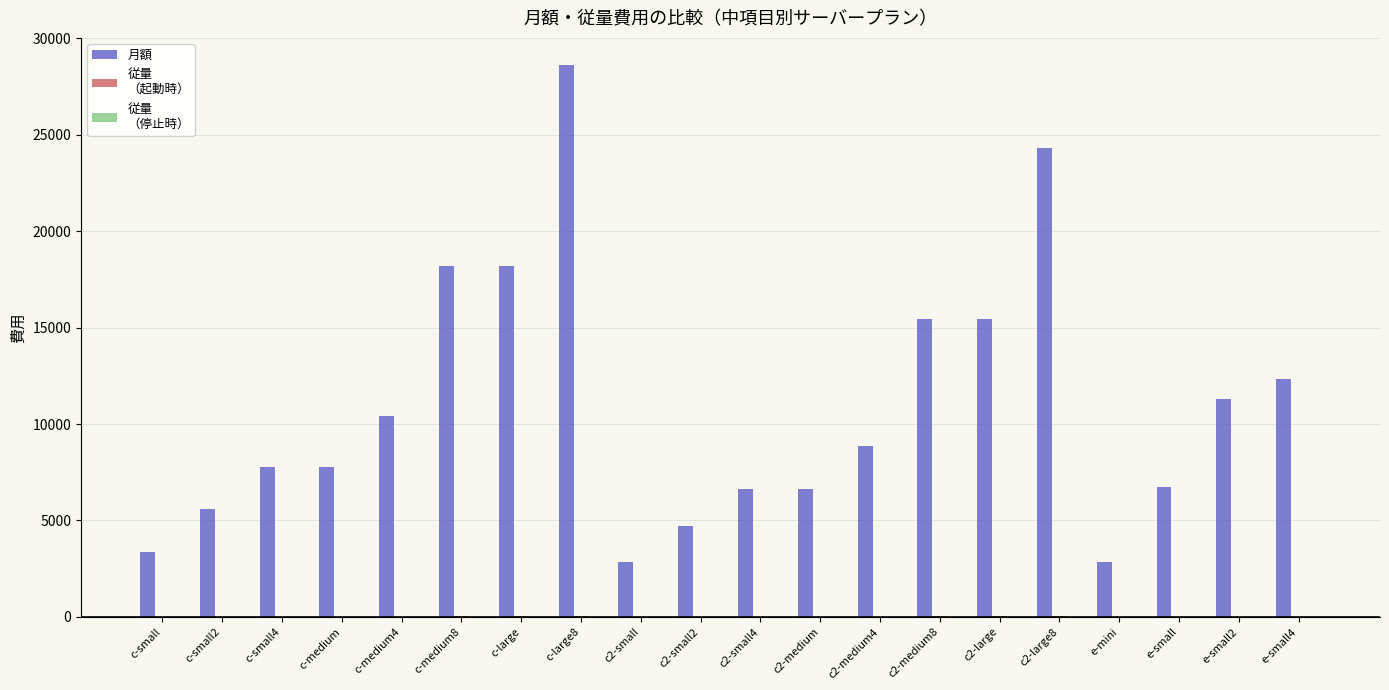

Which category has the highest value across all series?

c-large8